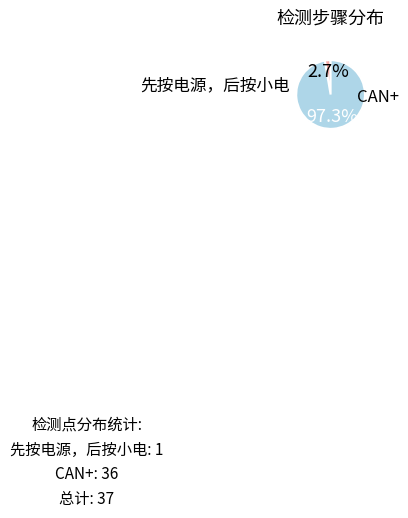

To the nearest percent, what portion does 先按电源，后按小电 represent?

3%